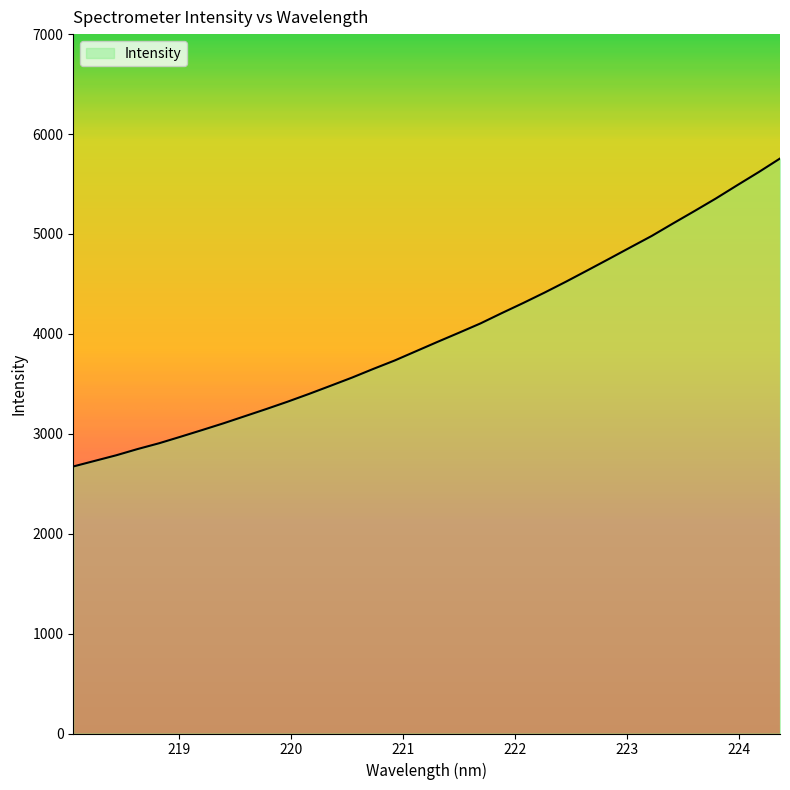

What is the smallest value displayed?

2672.7